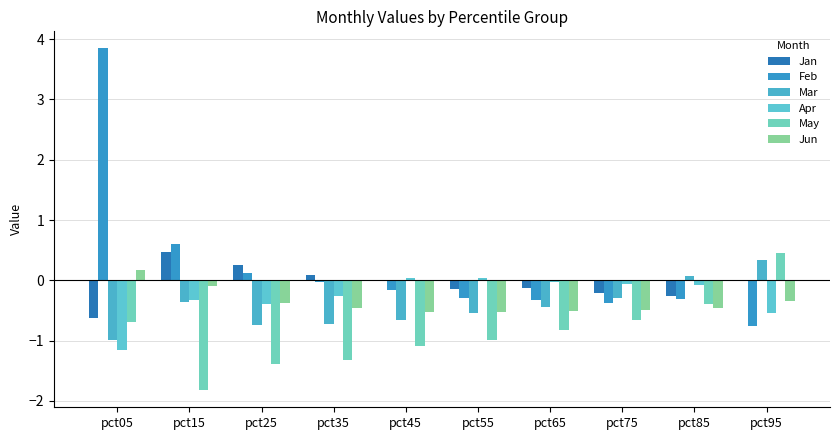

What is the maximum value for Feb?

3.8